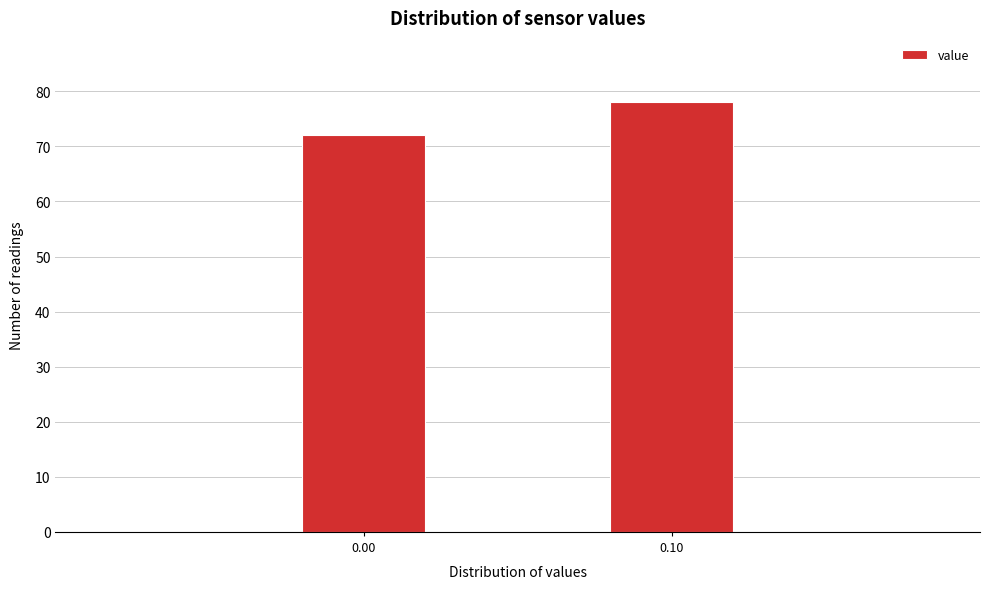

Reading left to right, extract all data points from this chart.

0.00=72	0.10=78